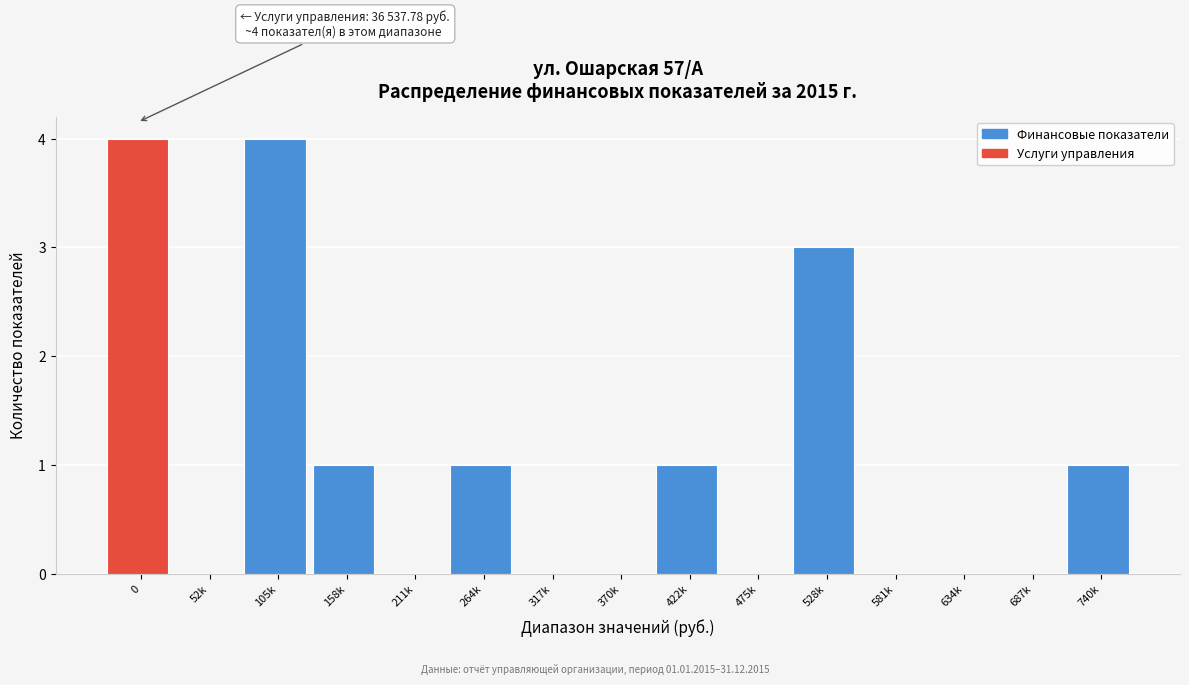

Reading left to right, list all the values displayed in this chart.

0=4	52k=0	105k=4	158k=1	211k=0	264k=1	317k=0	370k=0	422k=1	475k=0	528k=3	581k=0	634k=0	687k=0	740k=1